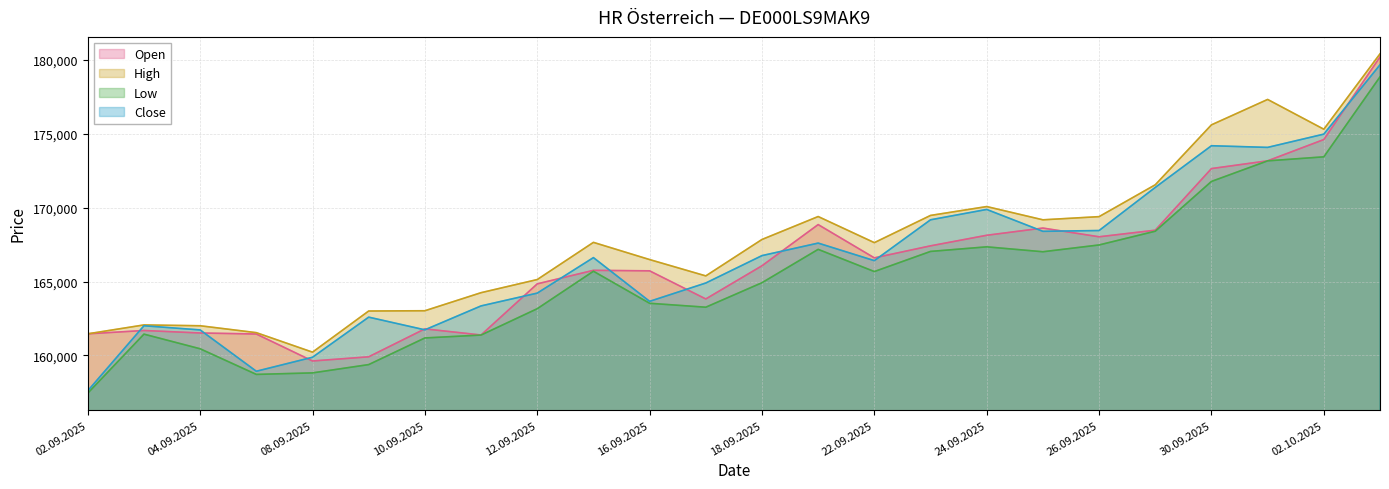

What is the minimum value for Low?

157450